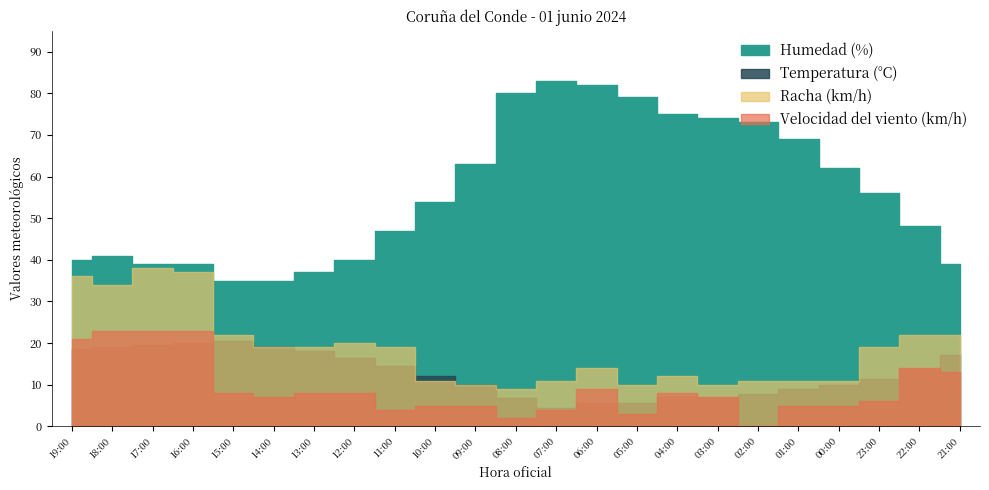

At how many categories does at least one series exceed 10?

23